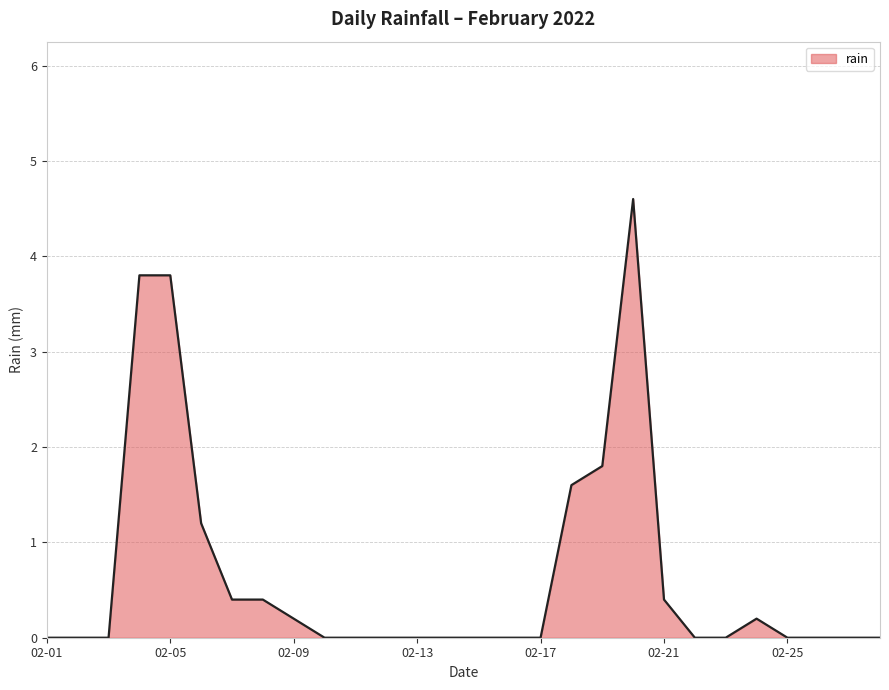

What is the maximum value shown in the chart?

4.6